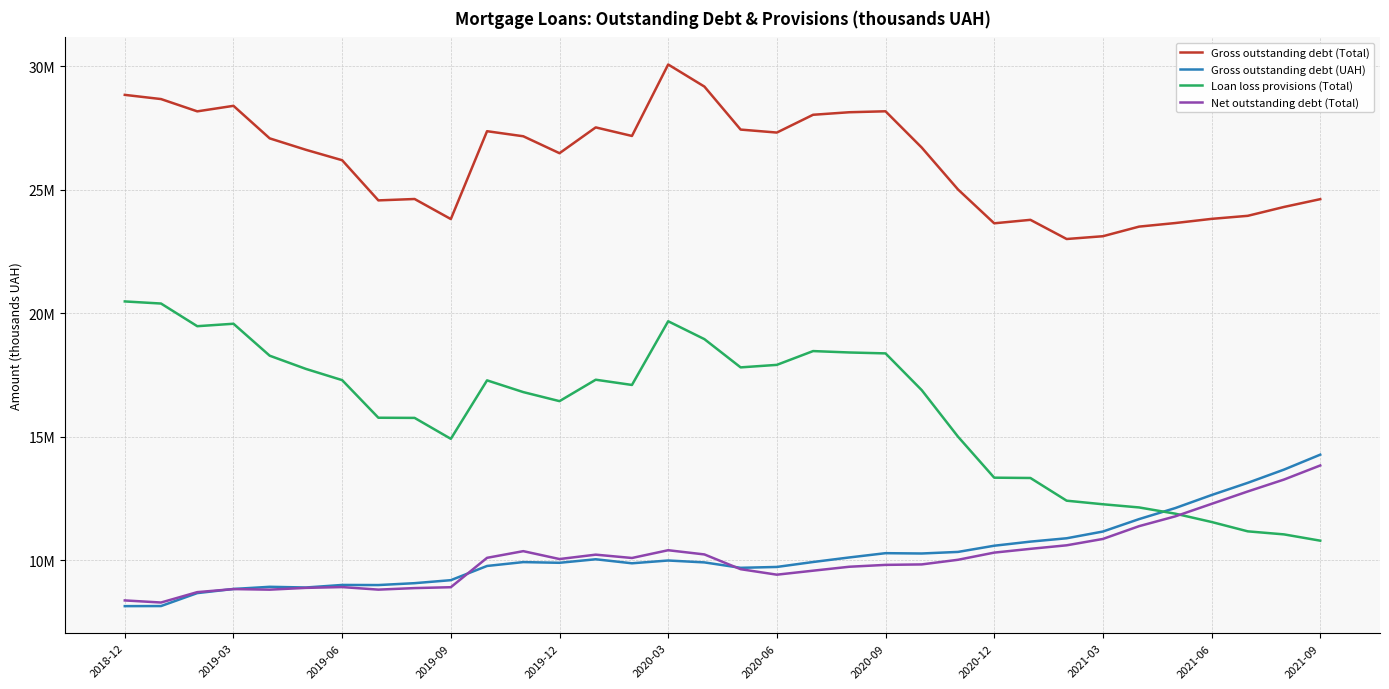

What are all the series names shown in the legend?

Gross outstanding debt (Total), Gross outstanding debt (UAH), Loan loss provisions (Total), Net outstanding debt (Total)